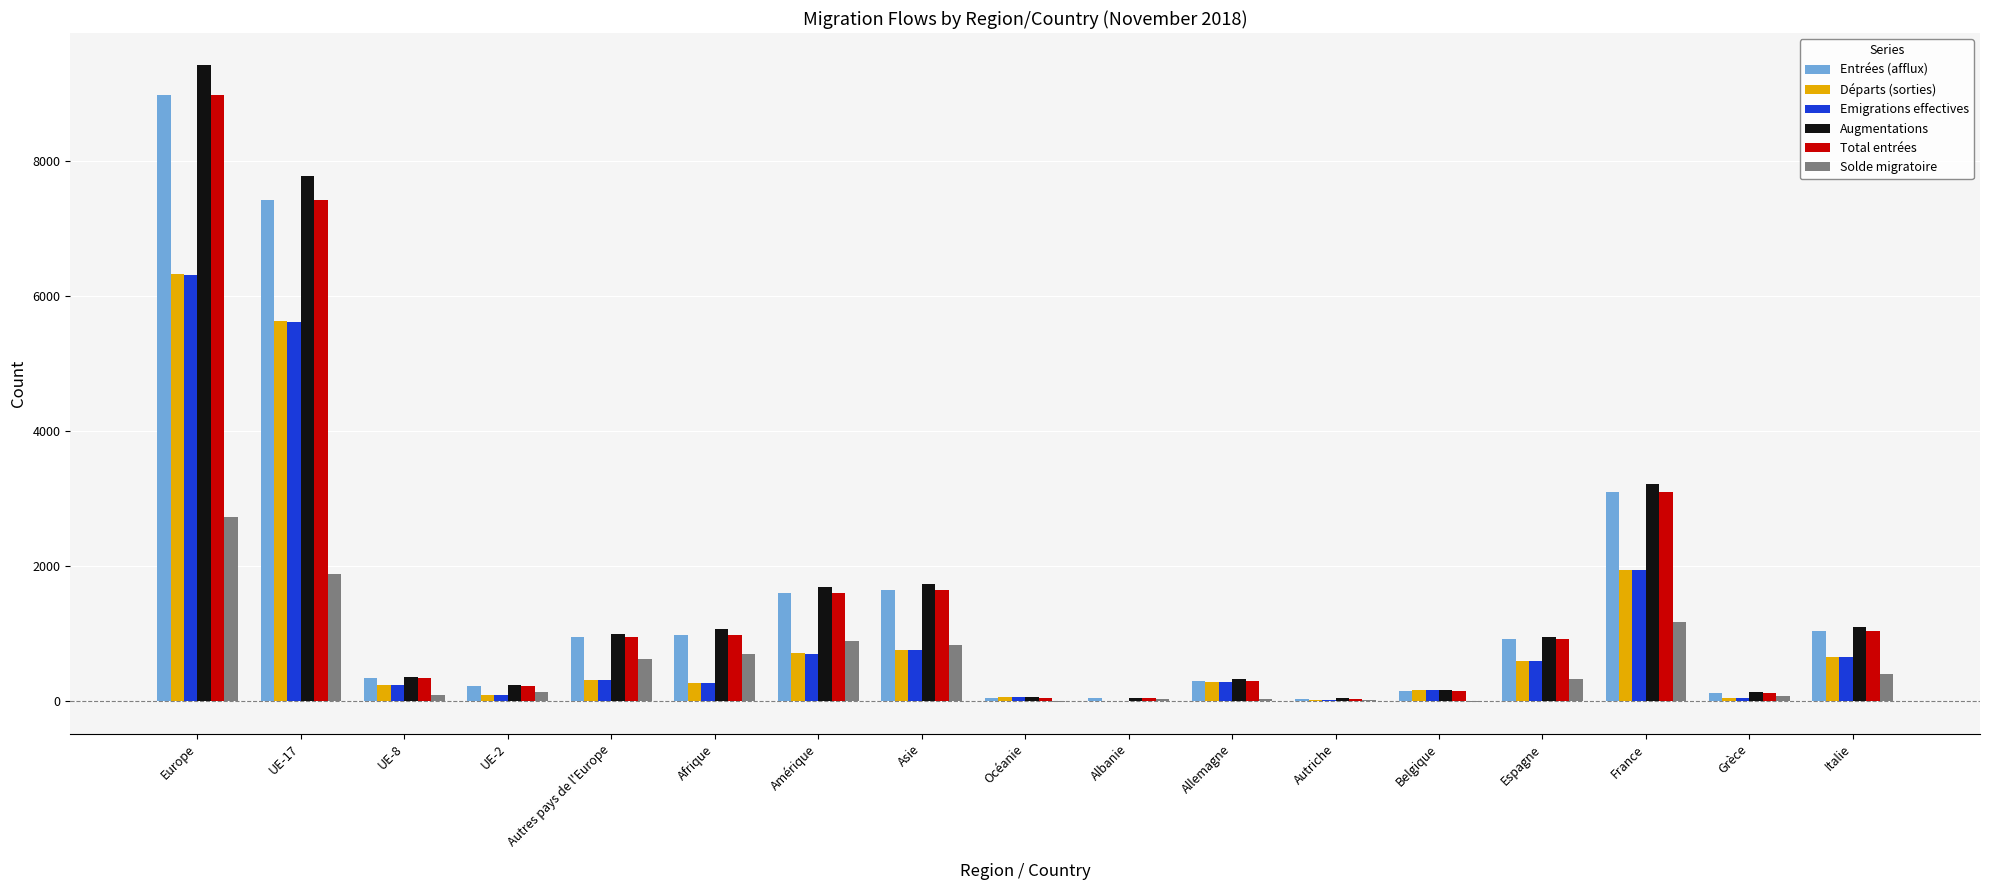

Where is Départs (sorties) nearest to the value 3165?

France